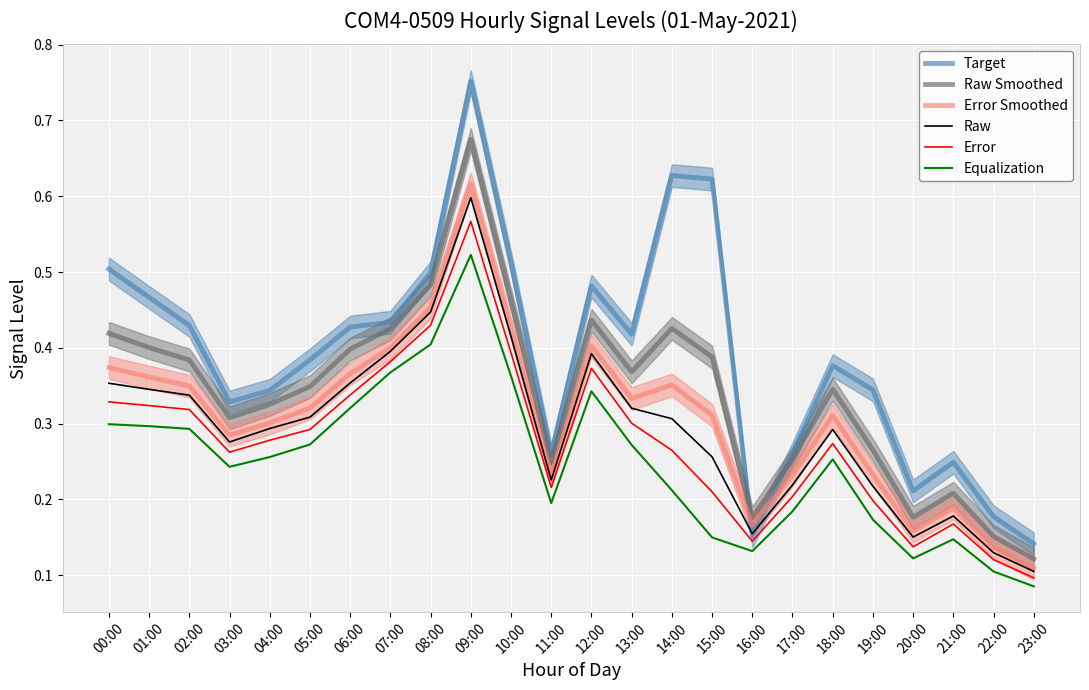

What is the difference between the maximum and second lowest values in the Error series?

0.4